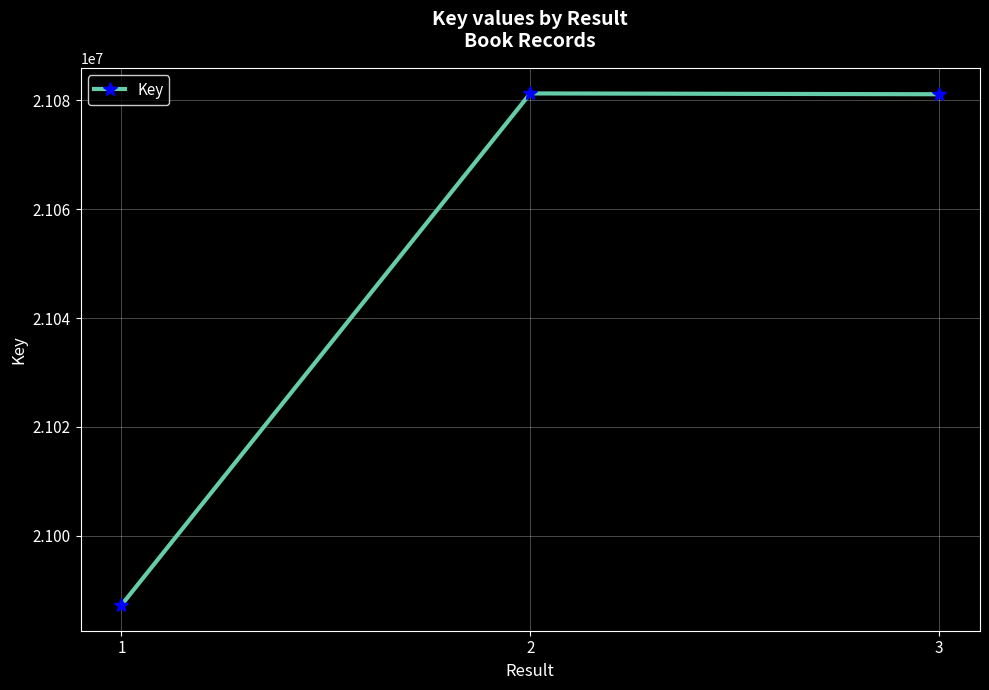

True or false: the data shows 6948569 at 2.

False